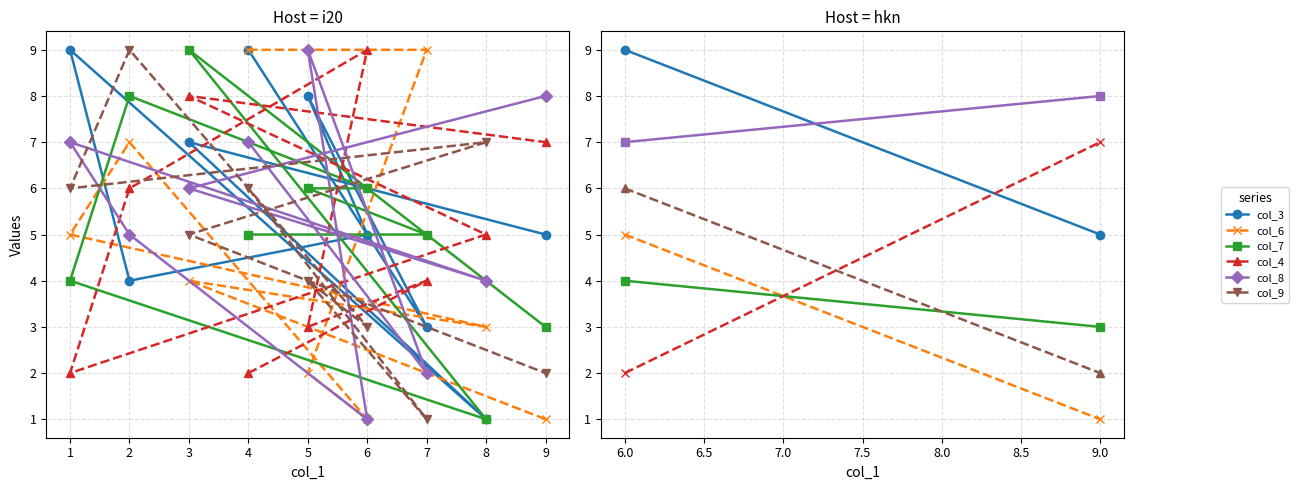

True or false: col_4 has a value of 3 at 6.0.

False